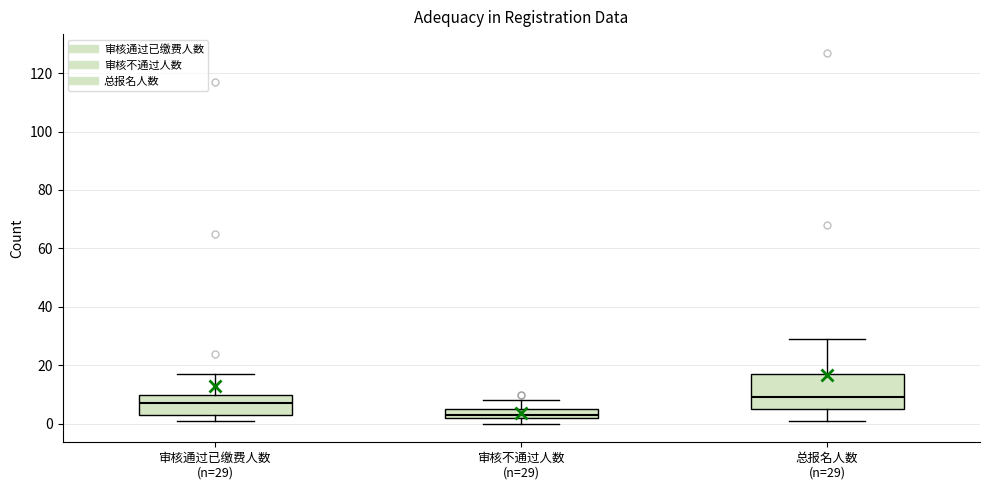

Reading left to right, read every box against the y-axis: the position of its median line, the range the box covers, and the ends of its whiskers. The values are not printed on the chart, so give them approximately, as read against the axis.

审核通过已缴费人数 (n=29): median 8, box 4 to 10, whiskers 2 to 18
审核不通过人数 (n=29): median 4, box 2 to 6, whiskers 0 to 8
总报名人数 (n=29): median 10, box 6 to 18, whiskers 2 to 30